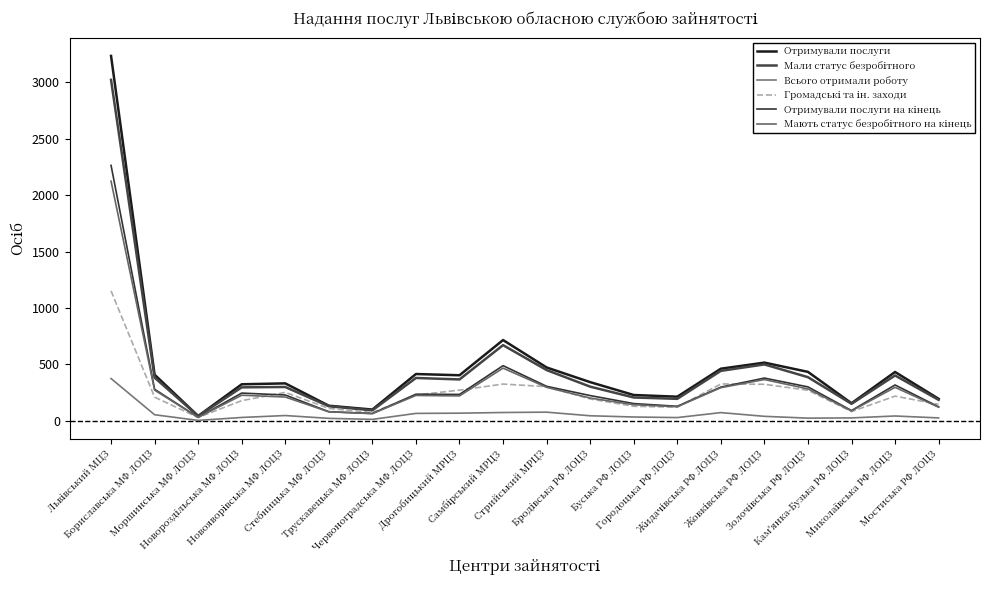

At which category is the sum across all series the highest?

Львівський МЦЗ